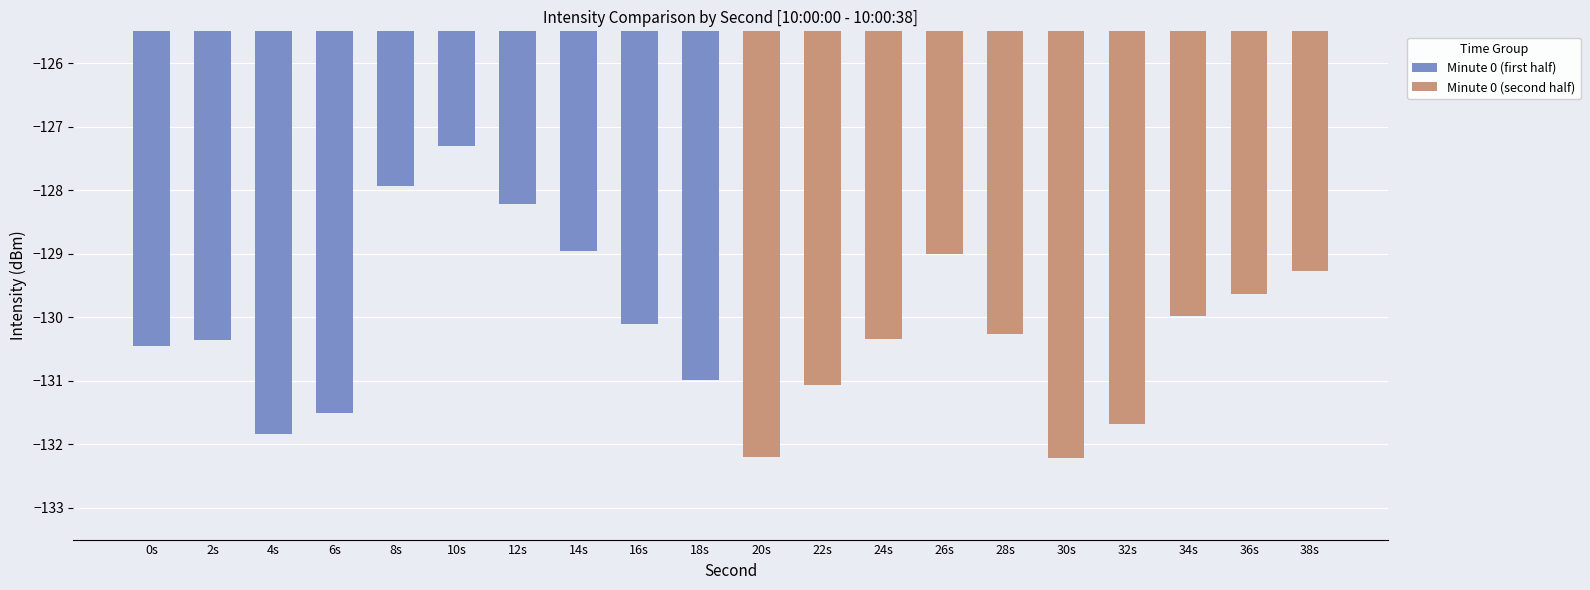

Which series changed the most between 14s and 16s?

Minute 0 (first half)